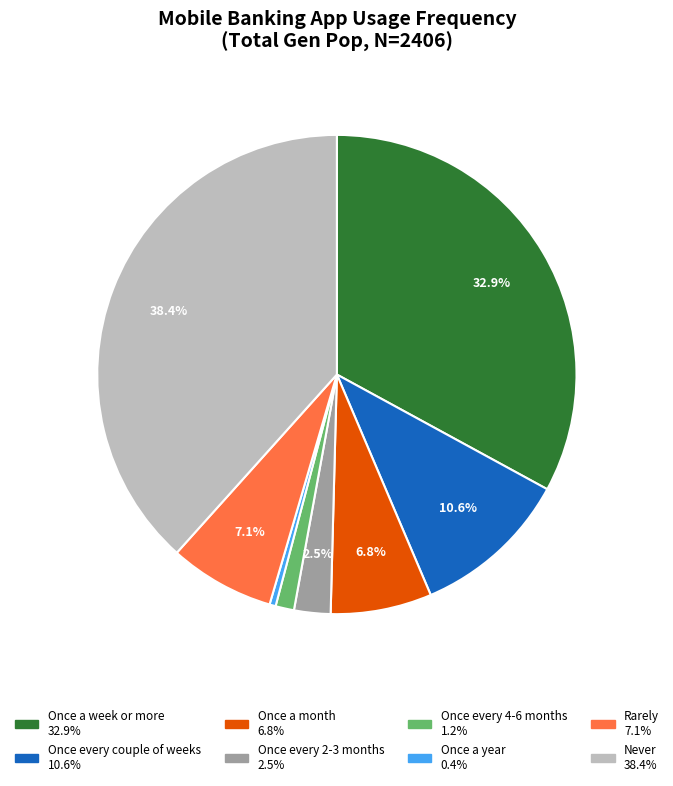

What is the ratio of the value at Once every couple of weeks to the value at Once a week or more?

0.3